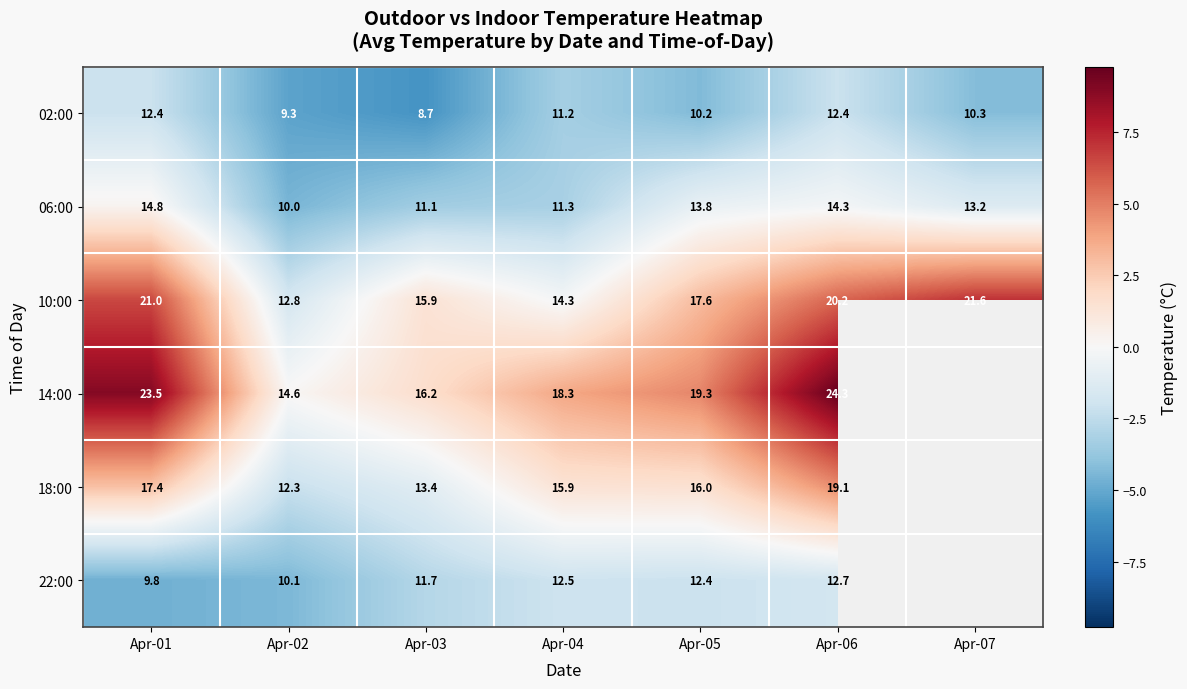

At which category is the sum across all series the highest?

Apr-06